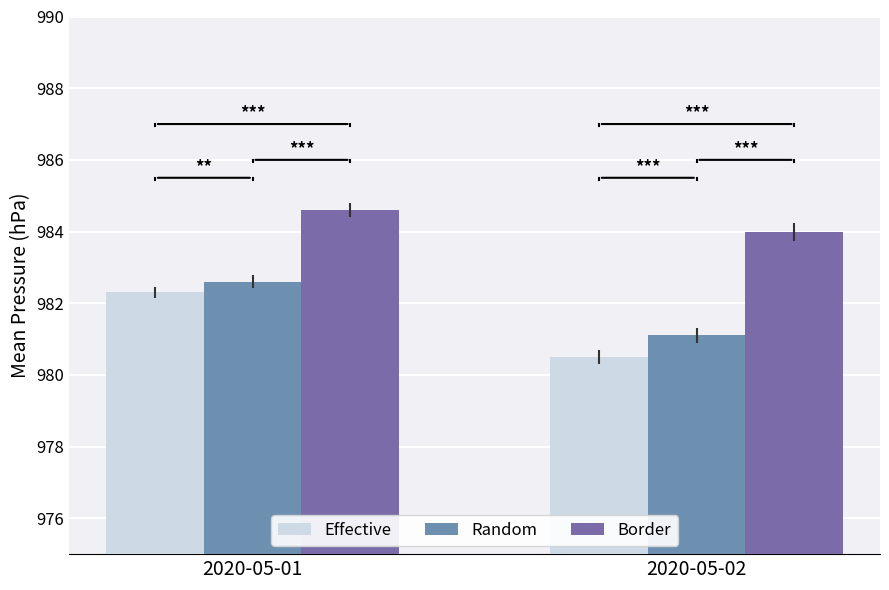

What is the sum of all Border values?

1968.6